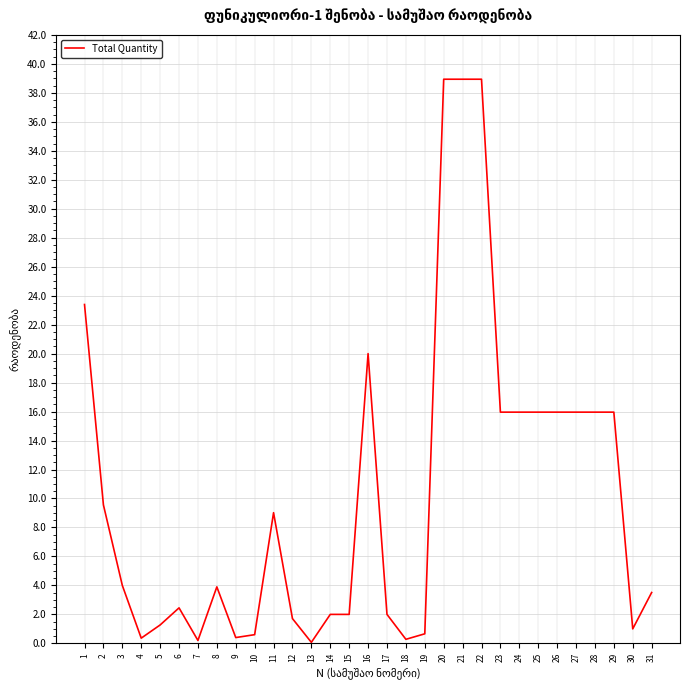

What is the maximum value shown in the chart?

38.9